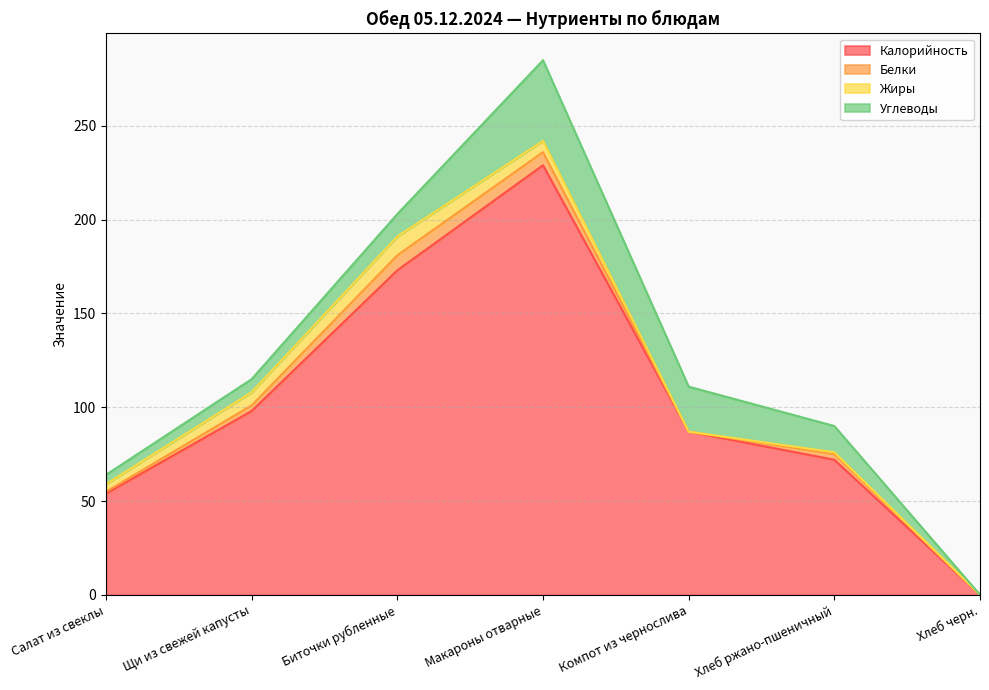

At which label does Углеводы reach its peak?

Макароны отварные